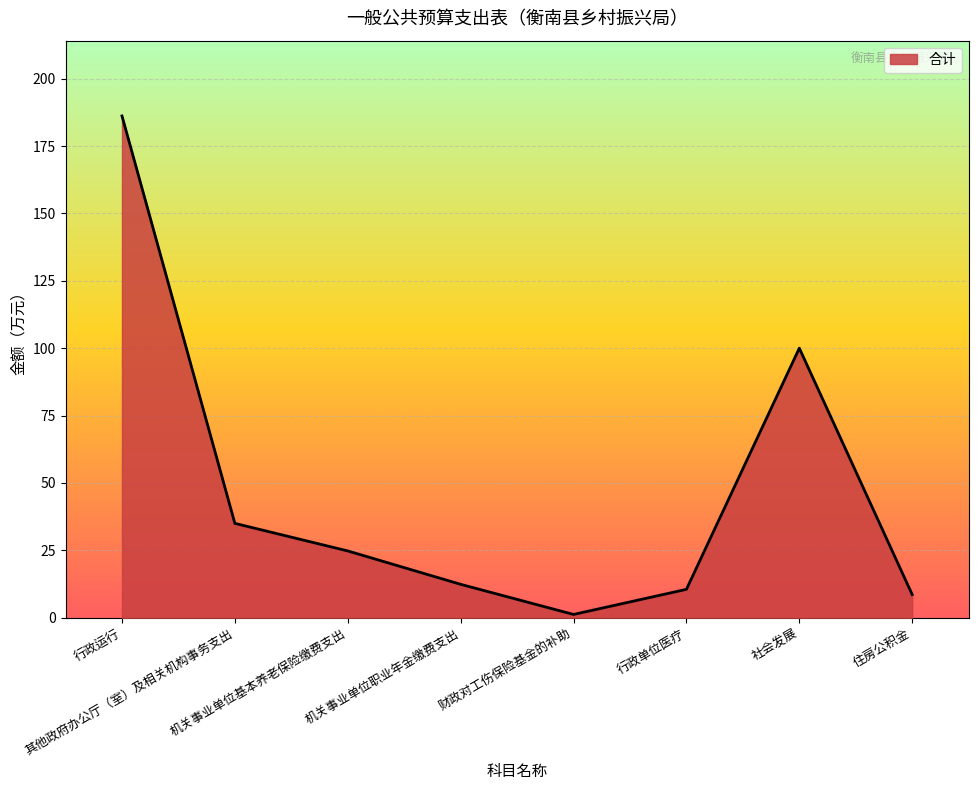

At which label is the value closest to 93?

社会发展